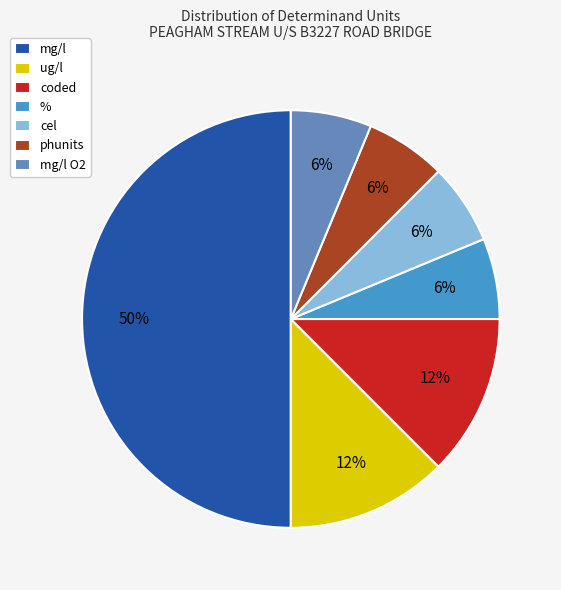

Does phunits represent more than half of the total?

No